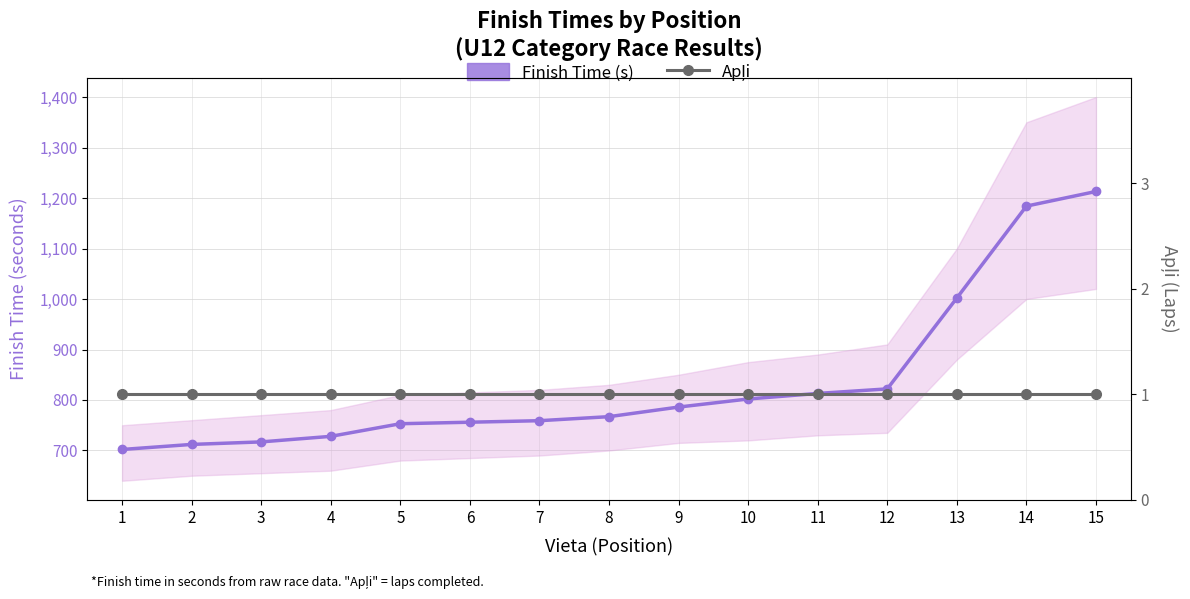

Does the chart display data point markers on the line(s)?

Yes